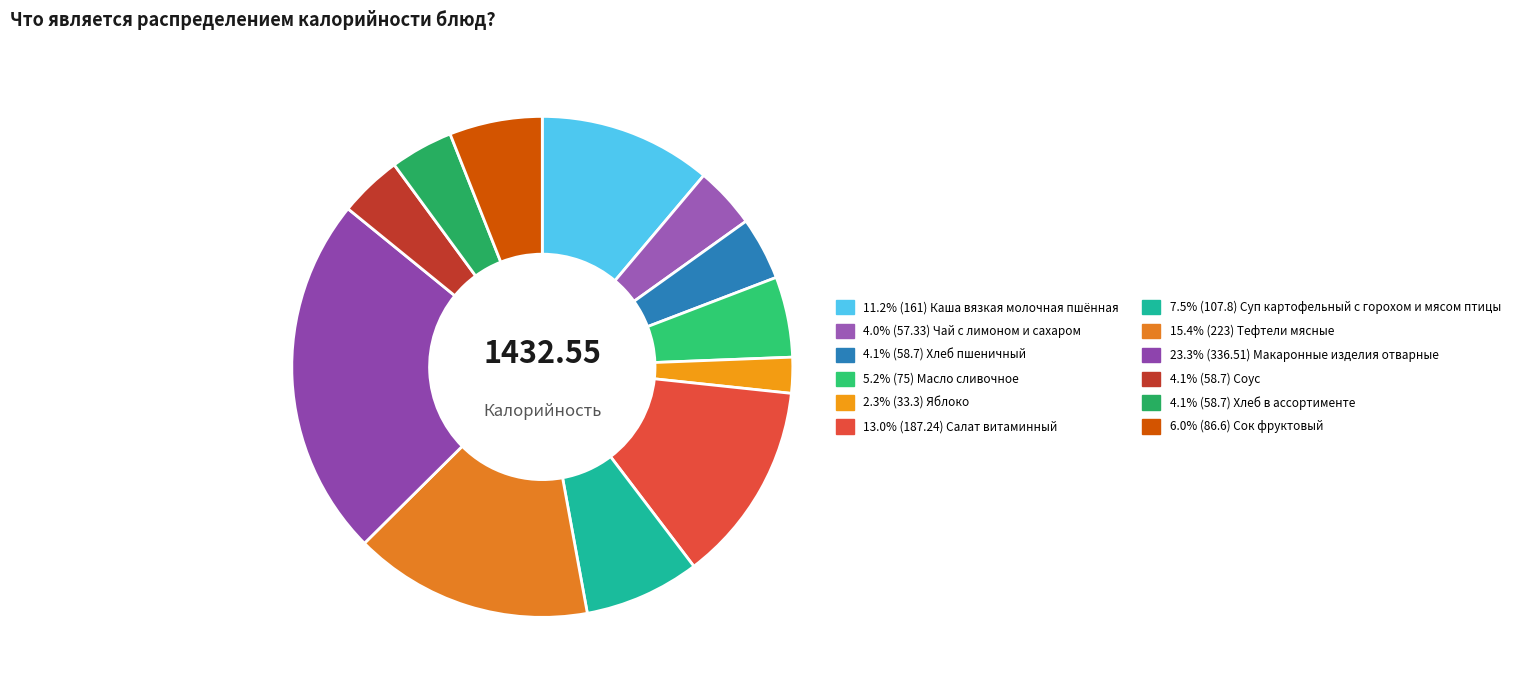

Which category has the smallest portion of the pie?

Яблоко